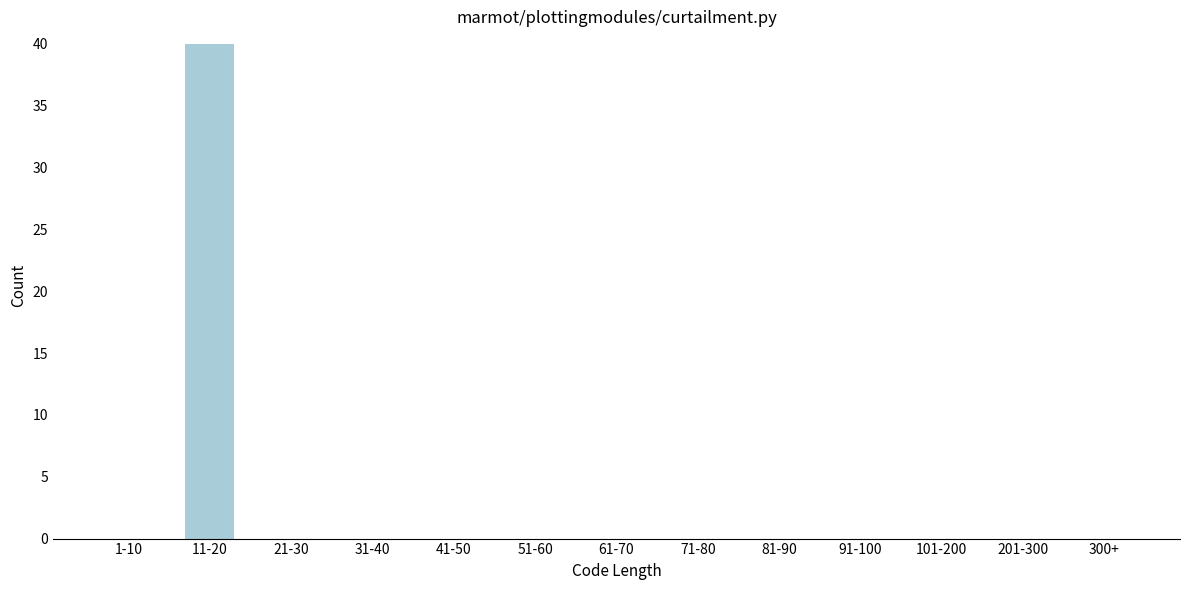

What is the greatest value displayed?

40